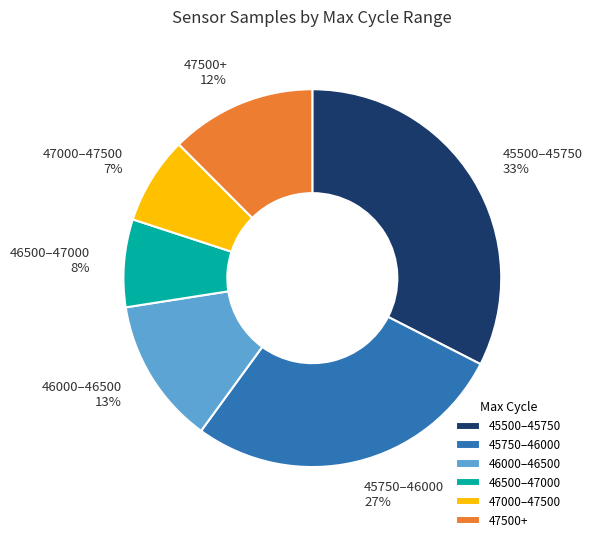

How many slices are in this pie chart?

6